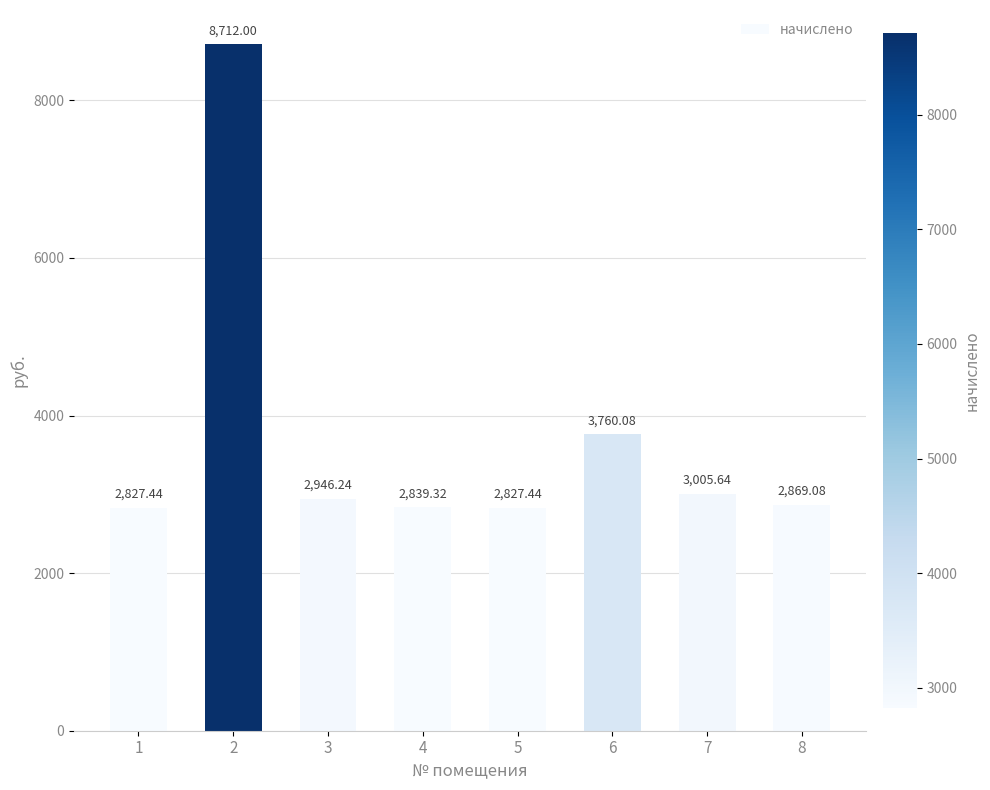

What is the change in value from 1 to 6?

+932.6